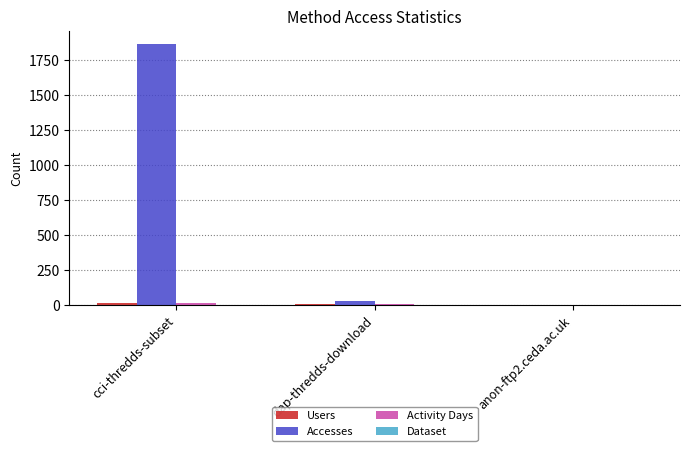

The Accesses series shows 3019 at cci-thredds-subset. True or false?

False